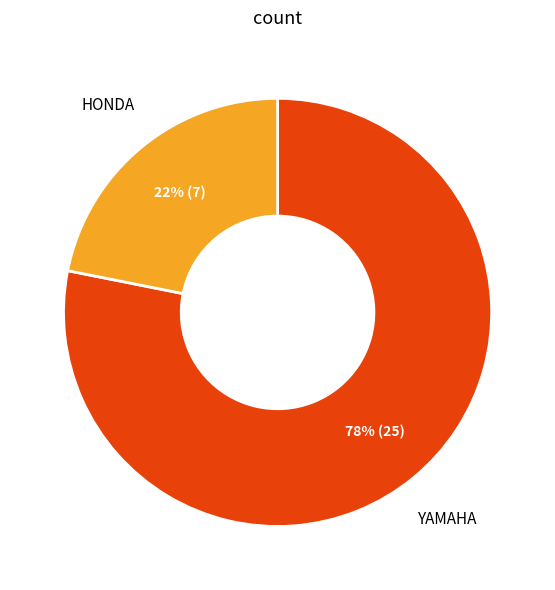

To the nearest percent, what is the difference between the largest and smallest slice percentages?

56%